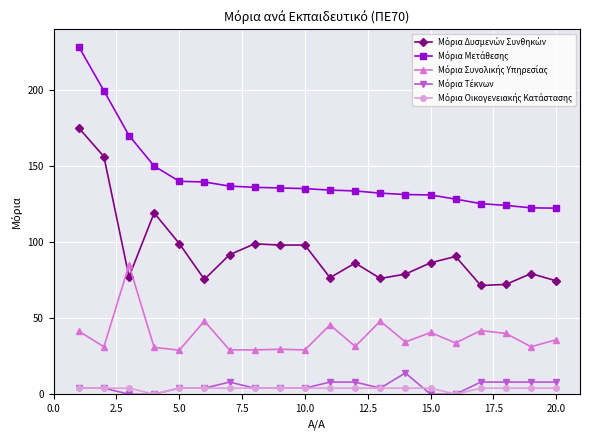

What is the maximum value shown in the chart?

228.7